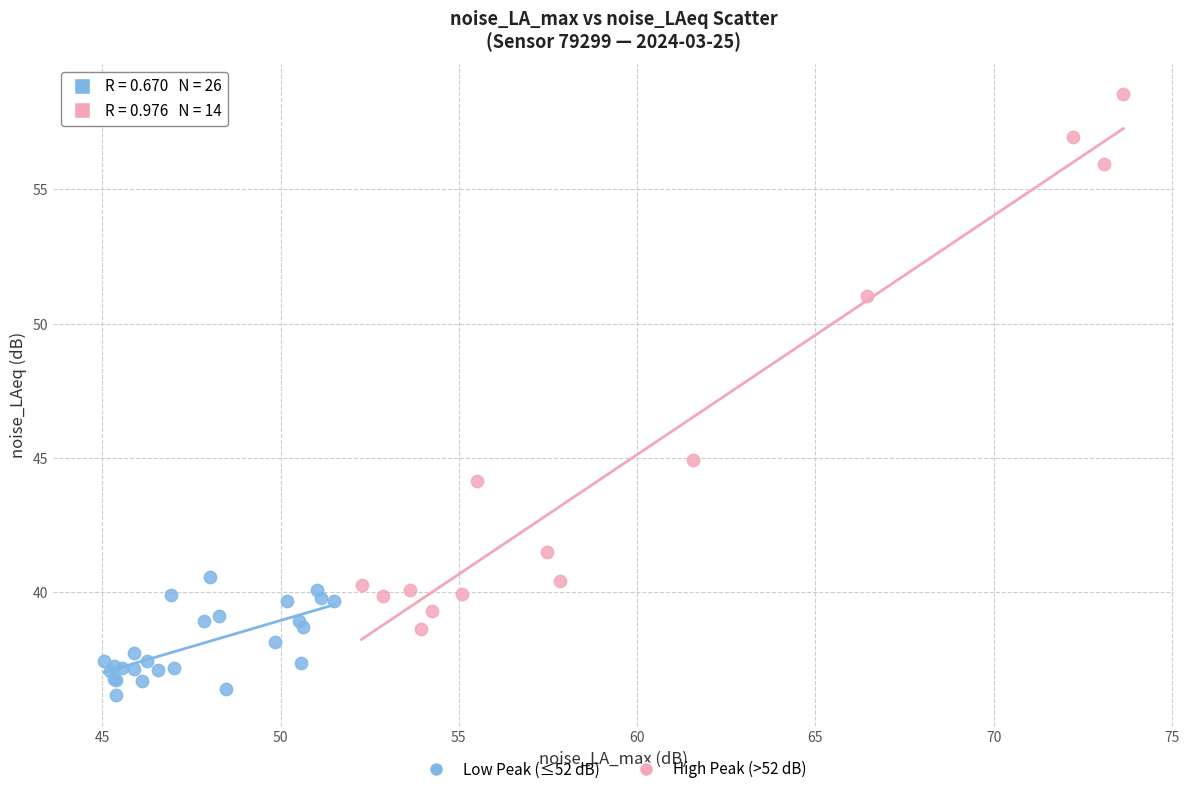

What are all the series names shown in the legend?

Low Peak (≤52 dB), High Peak (>52 dB)